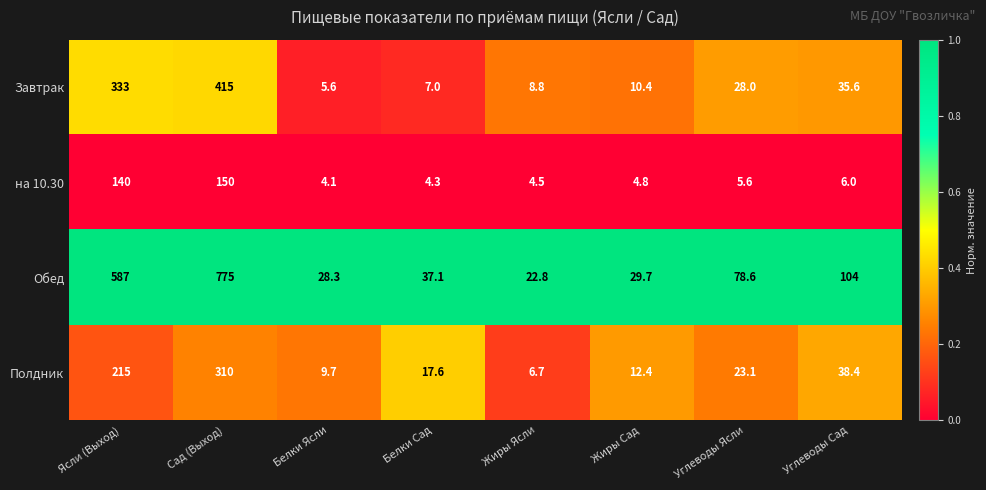

List the series in order of their peak value, lowest first.

на 10.30, Полдник, Завтрак, Обед